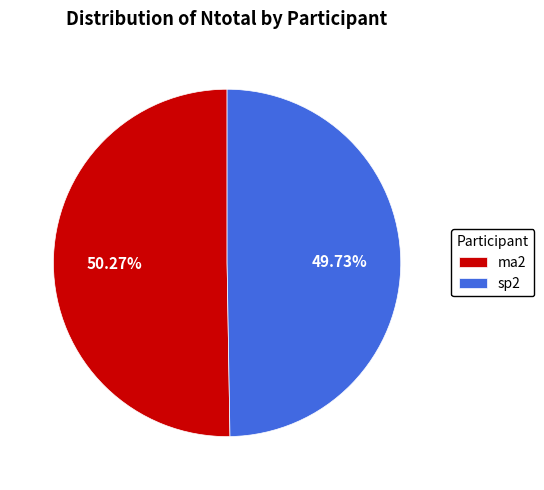

Count the number of slices in the pie.

2